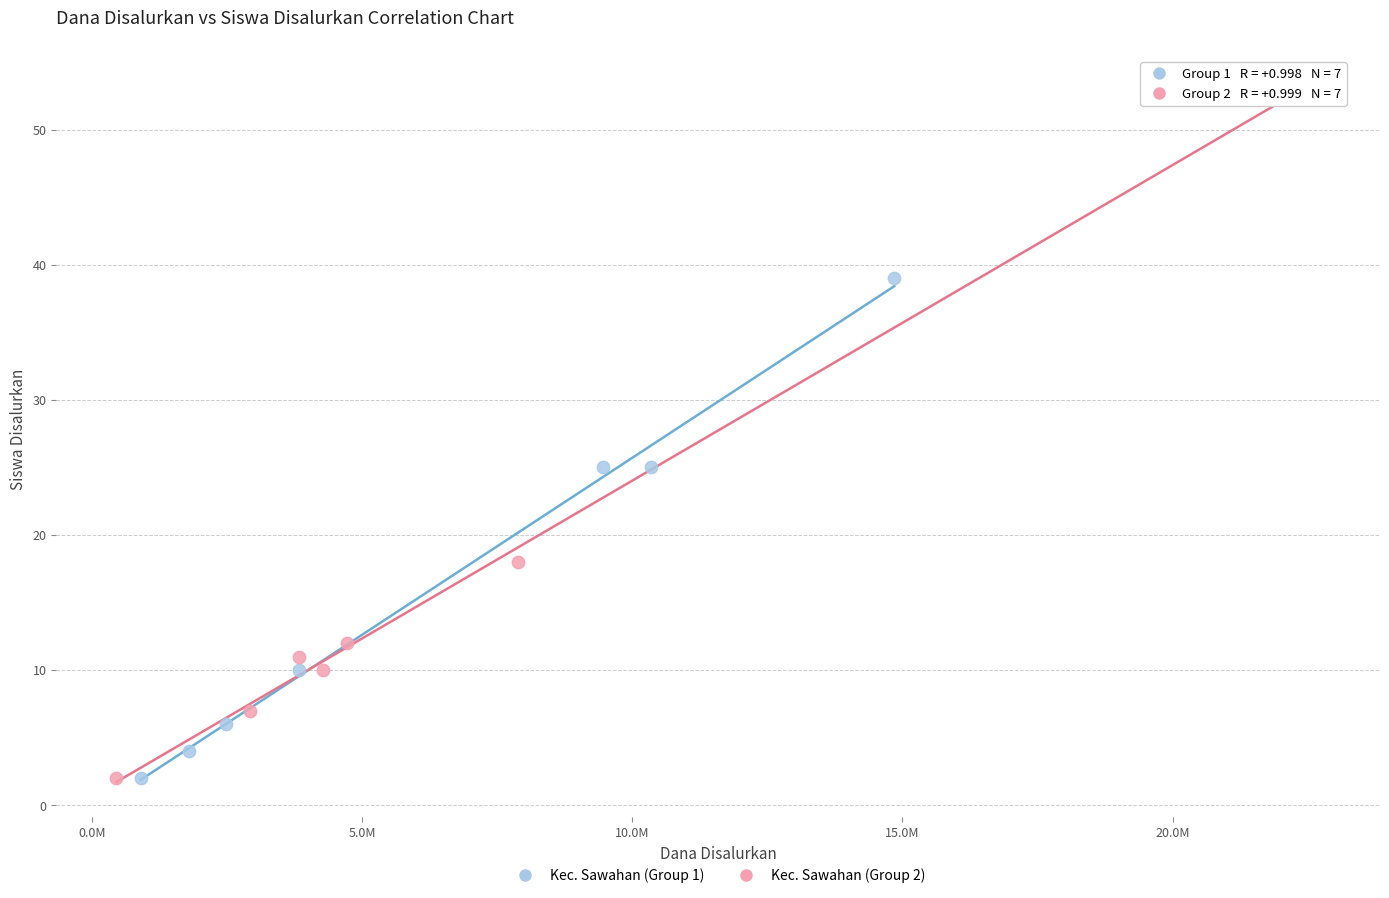

Which series has the widest spread of Y values?

Kec. Sawahan (Group 2)